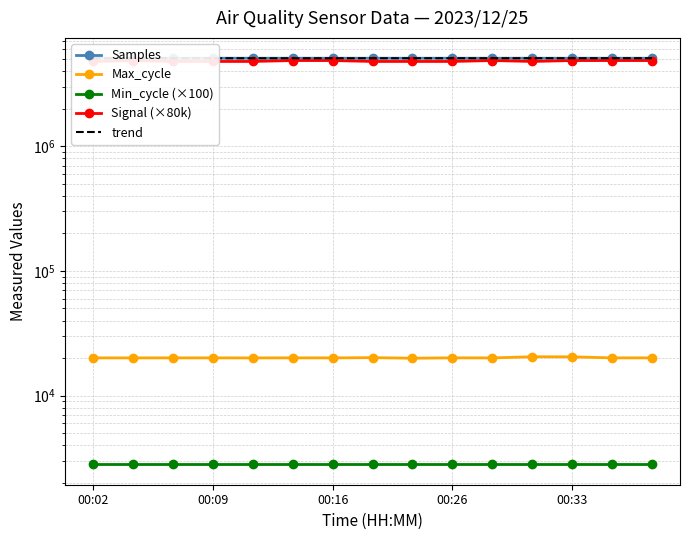

Which label corresponds to the smallest value in the chart?

00:02